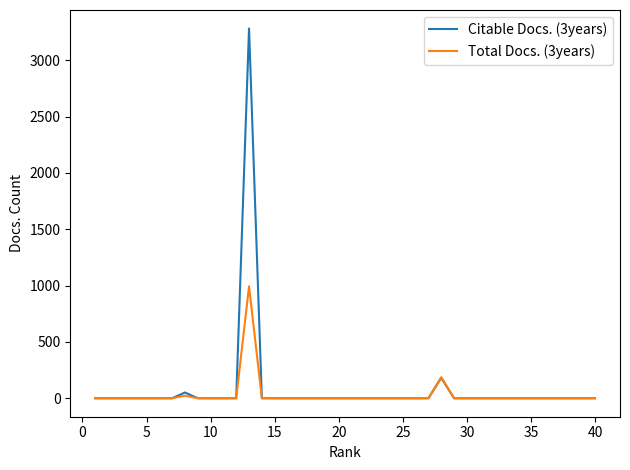

Which series has the widest spread of values?

Citable Docs. (3years)